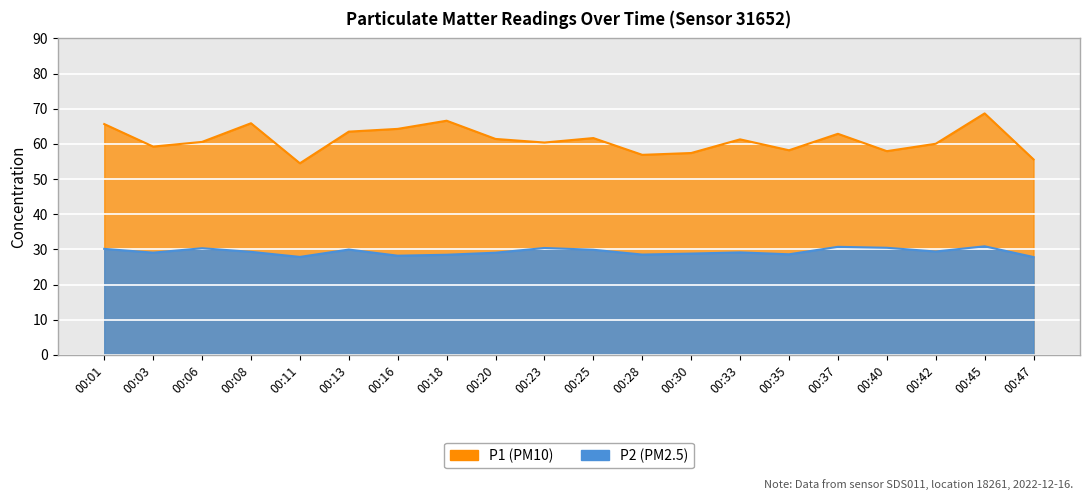

What is the total value across all series at 00:25?

91.6